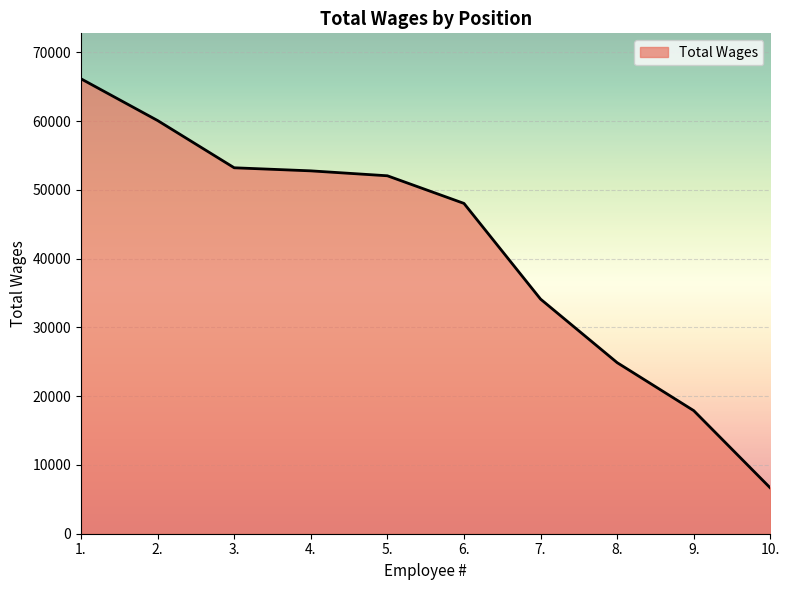

What is the average value?

41589